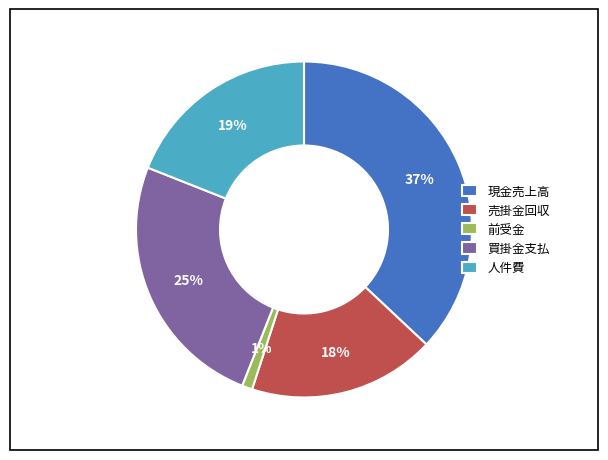

Count the number of slices in the pie.

5